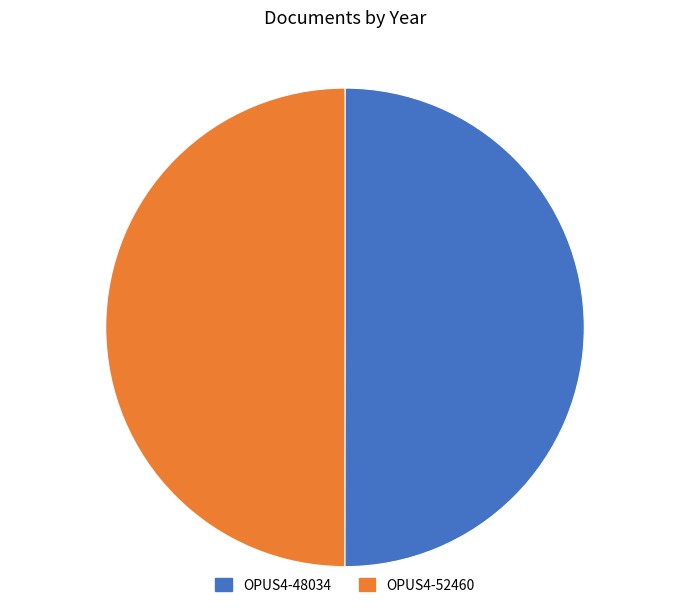

Combined, do OPUS4-52460 and OPUS4-48034 account for over 50%?

Yes